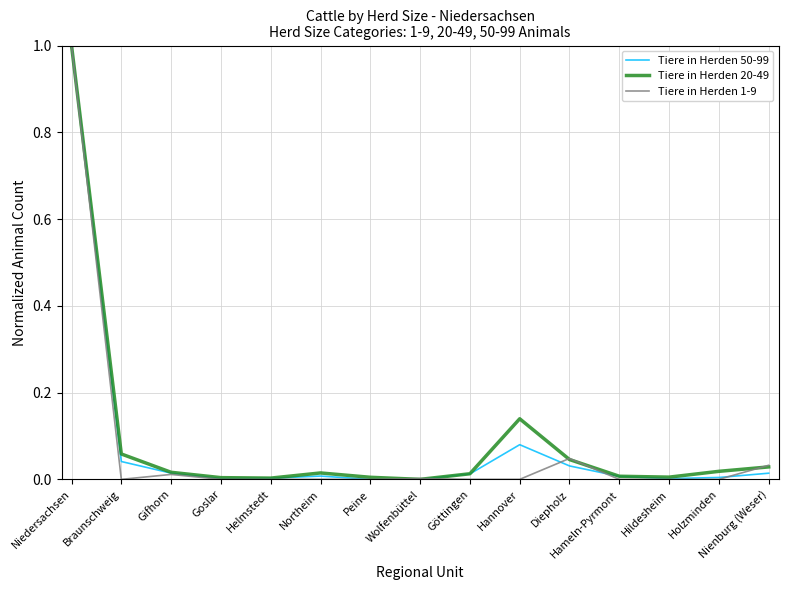

Which series changed the most between Braunschweig and Hannover?

Tiere in Herden 20-49